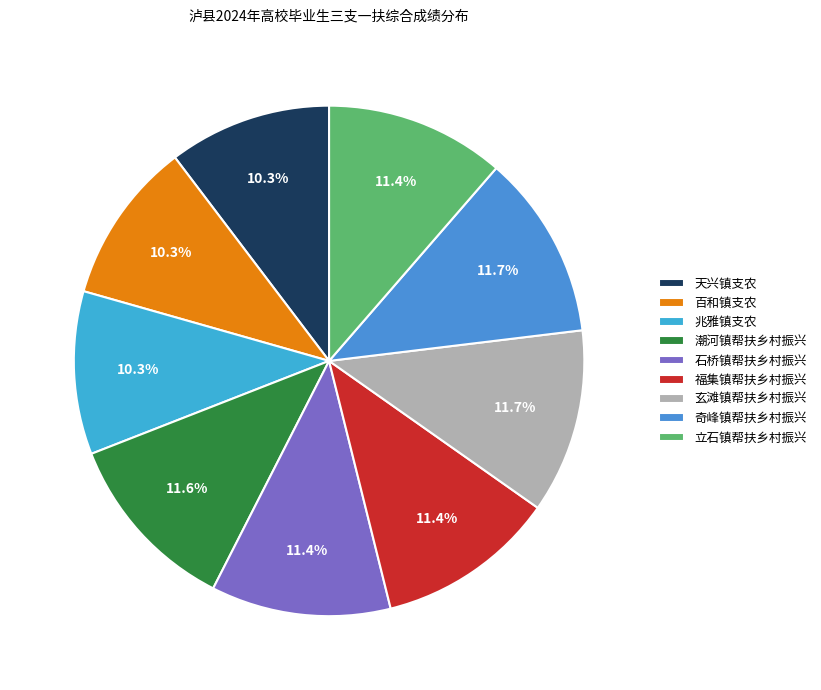

Count the number of slices in the pie.

9